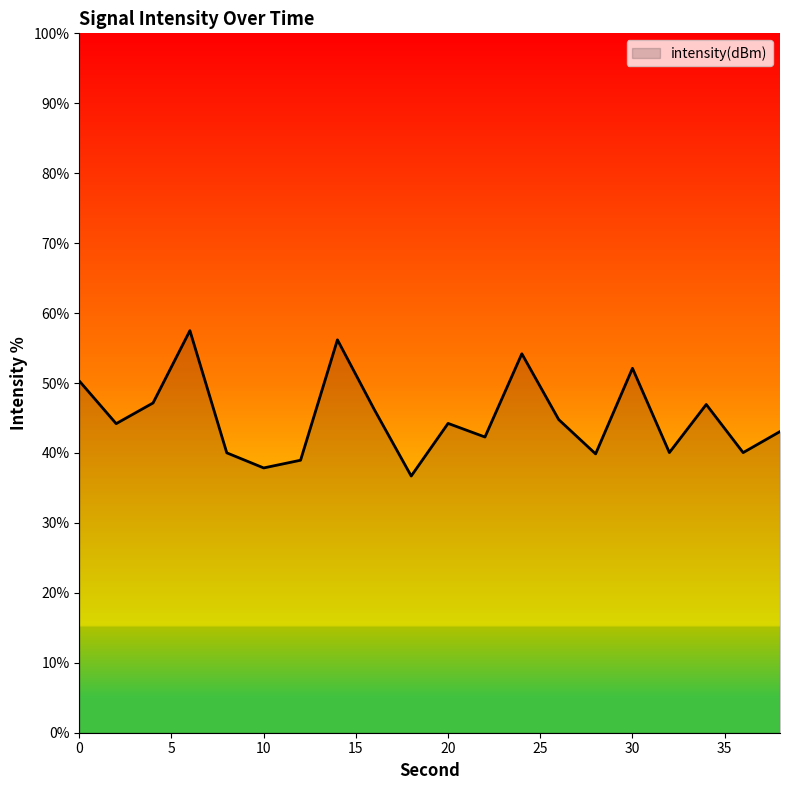

What is the difference between the maximum and minimum values?

20.8